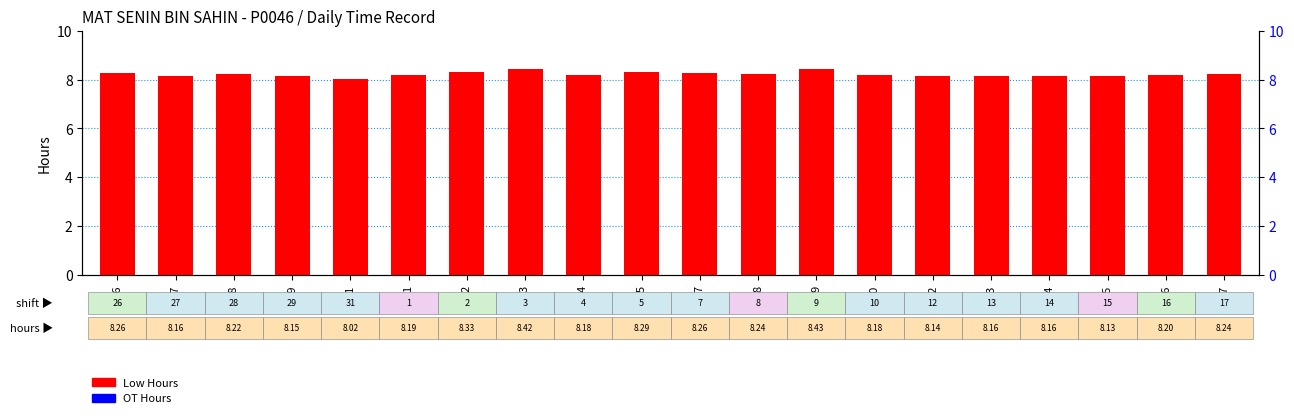

What is the difference between the maximum and minimum values in the Low Hours series?

0.4